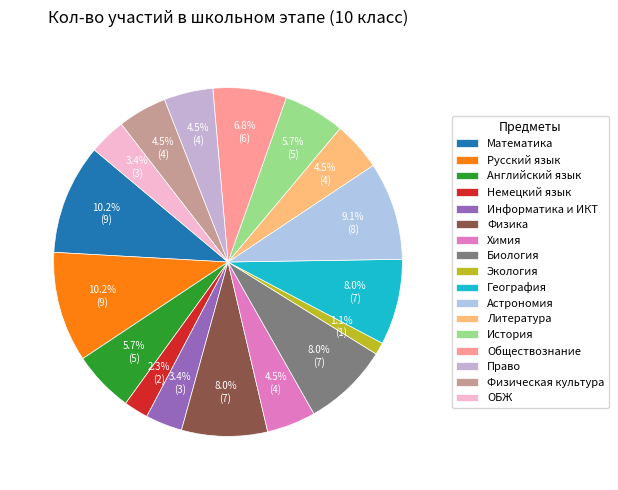

Does any single category account for the majority?

No